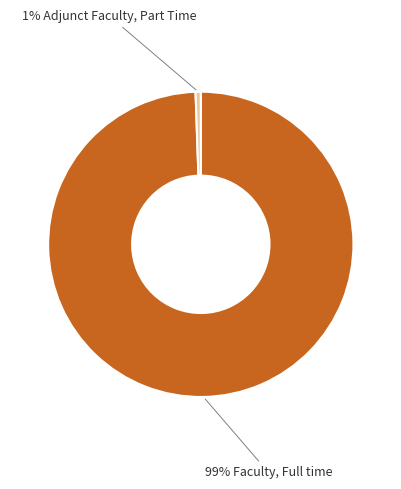

To the nearest percent, what is the average slice percentage?

50%